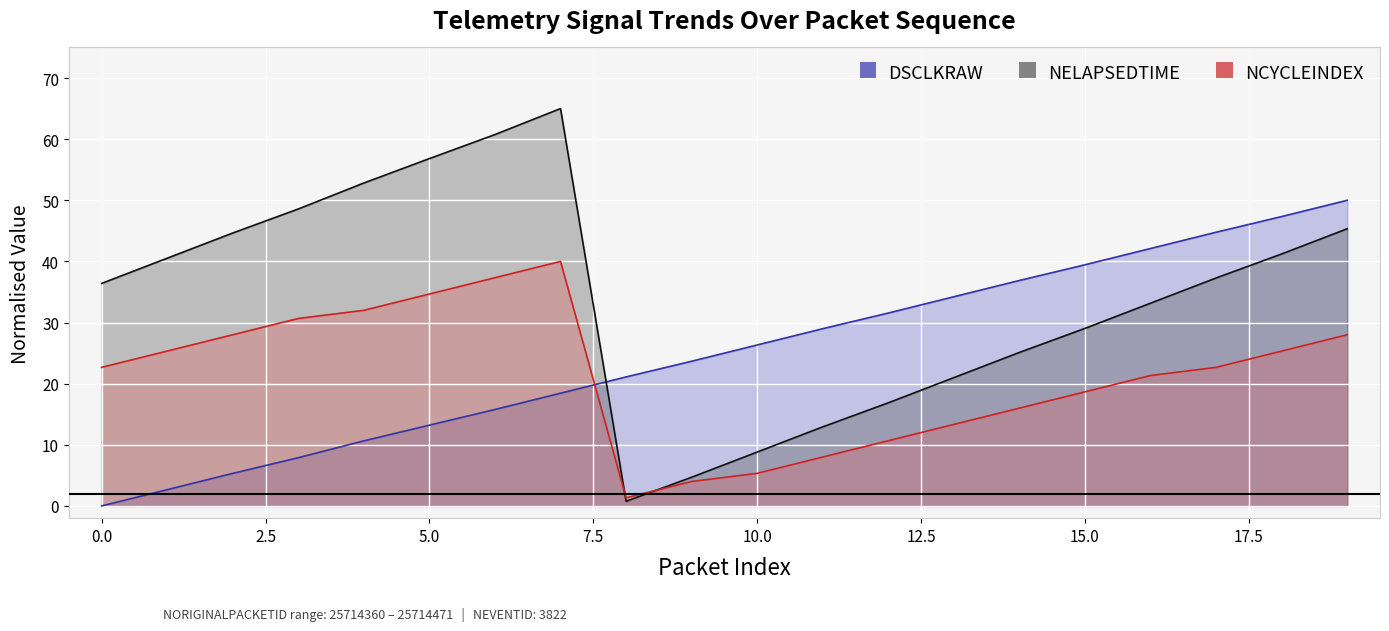

Reading left to right, list all the values displayed in this chart.

DSCLKRAW: 0=0.0	1=2.7	2=5.3	3=7.9	4=10.6	5=13.2	6=15.8	7=18.4	8=21.1	9=23.7	10=26.3	11=29.0	12=31.6	13=34.2	14=36.9	15=39.4	16=42.1	17=44.8	18=47.3	19=50.0
NELAPSEDTIME: 0=36.4	1=40.5	2=44.6	3=48.6	4=52.8	5=56.8	6=60.8	7=65.0	8=0.8	9=4.7	10=8.8	11=12.9	12=16.9	13=21.0	14=25.1	15=29.0	16=33.2	17=37.3	18=41.2	19=45.3
NCYCLEINDEX: 0=22.7	1=25.3	2=28.0	3=30.7	4=32.0	5=34.7	6=37.3	7=40.0	8=1.3	9=4.0	10=5.3	11=8.0	12=10.7	13=13.3	14=16.0	15=18.7	16=21.3	17=22.7	18=25.3	19=28.0